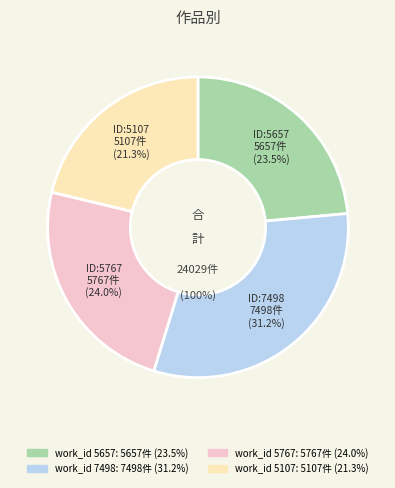

The work_id 7498 slice represents 31% of the pie. True or false?

True